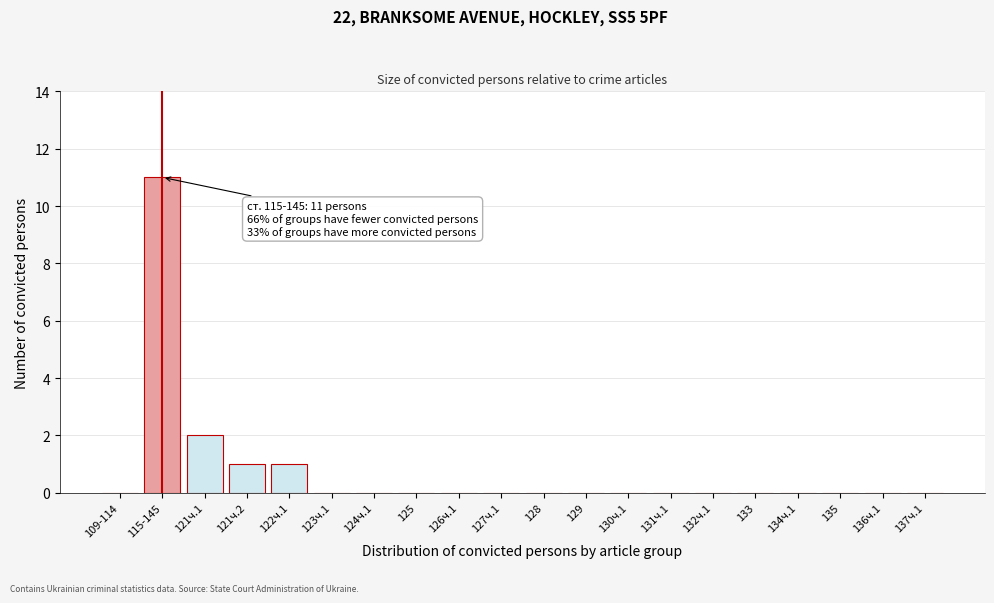

True or false: the data shows 0 at 109-114.

True